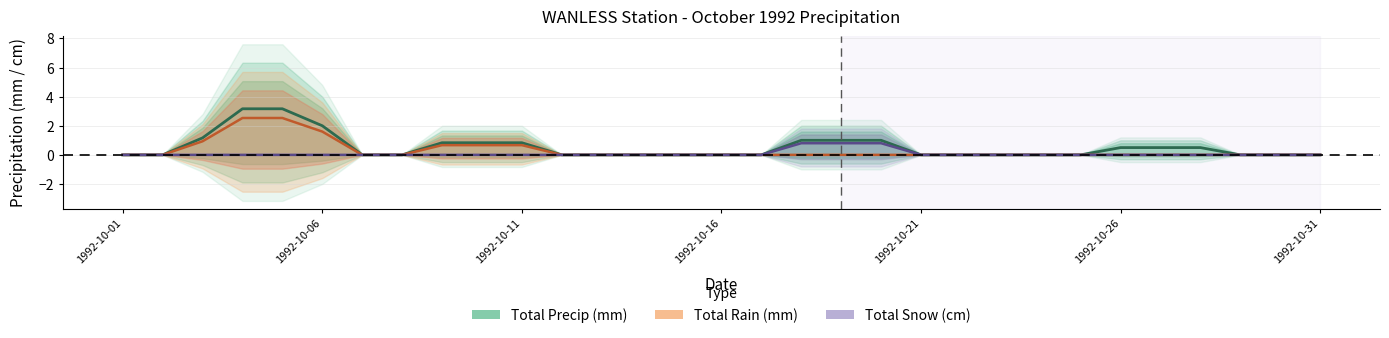

Does the chart have visible grid lines?

Yes